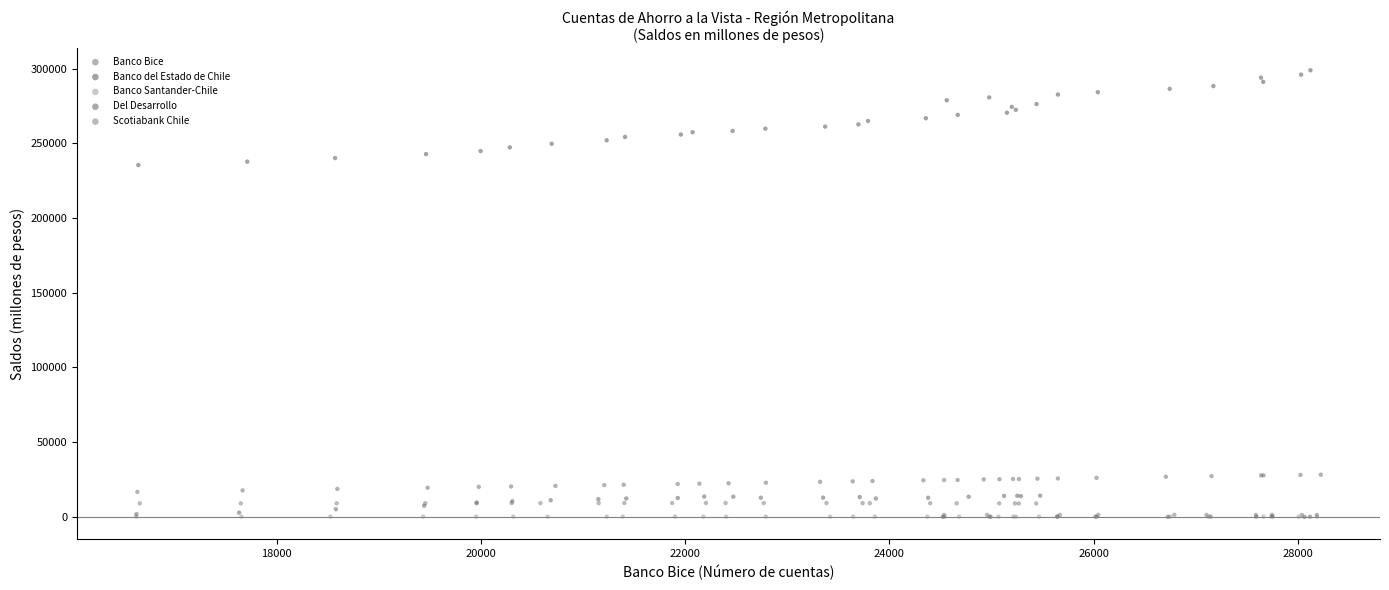

Which series contains the highest Y value?

Banco del Estado de Chile